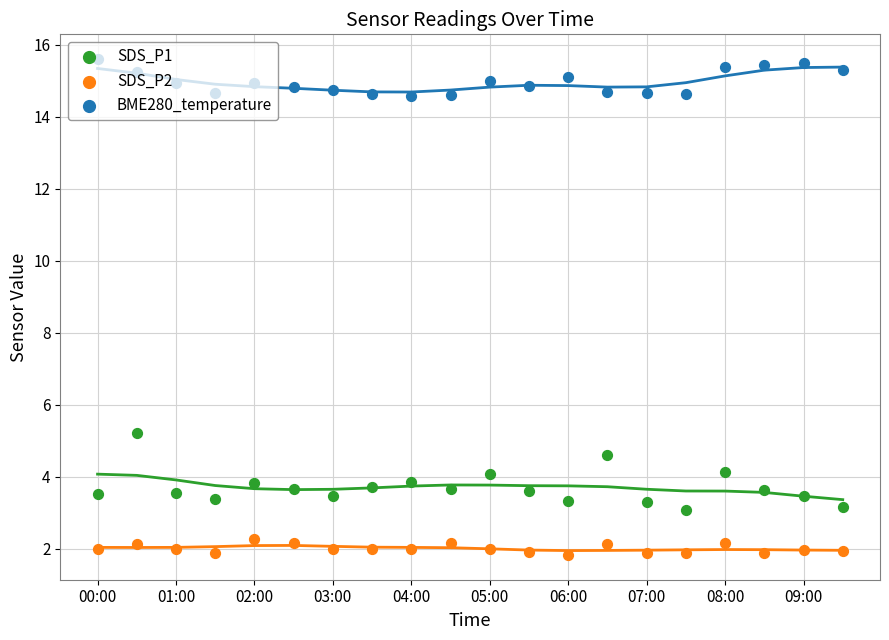

Which series reaches the minimum Y coordinate?

SDS_P2